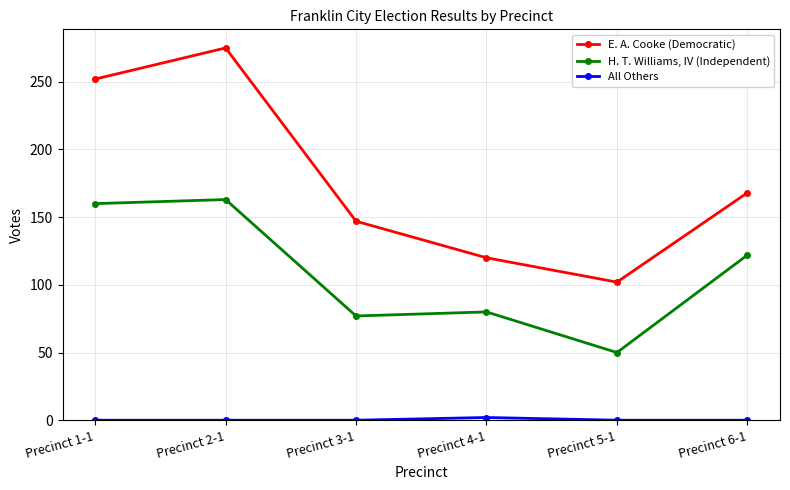

What is the average value of the H. T. Williams, IV (Independent) series?

109